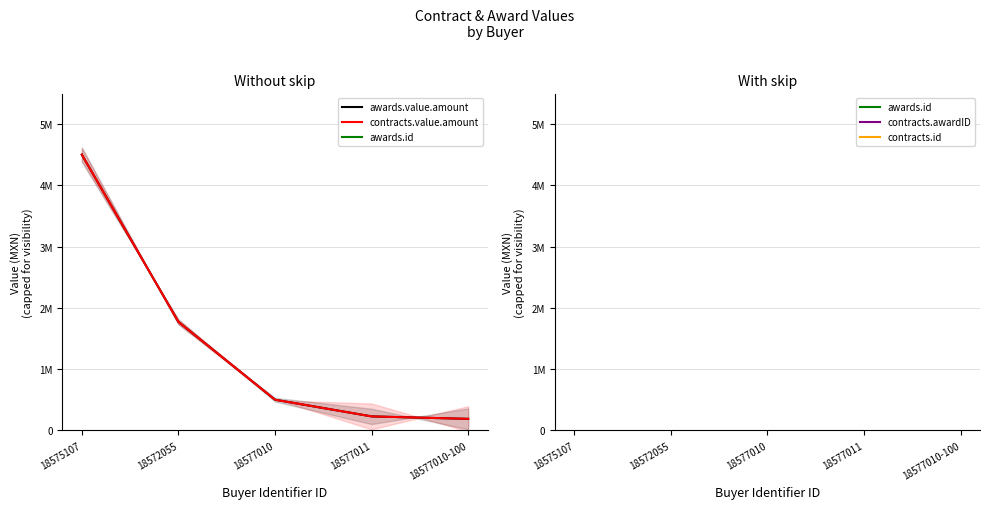

What is the difference between the contracts.awardID values at 18572055 and 18577010?

1199904503.0